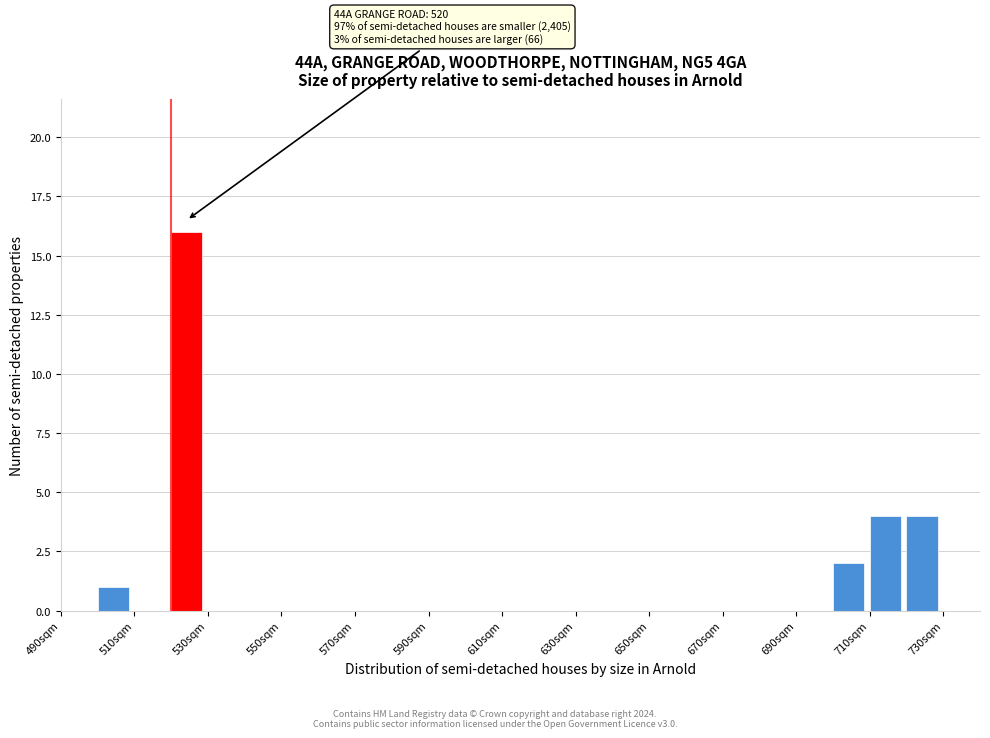

Over which range of the x-axis is the bar tallest?

520 to 530